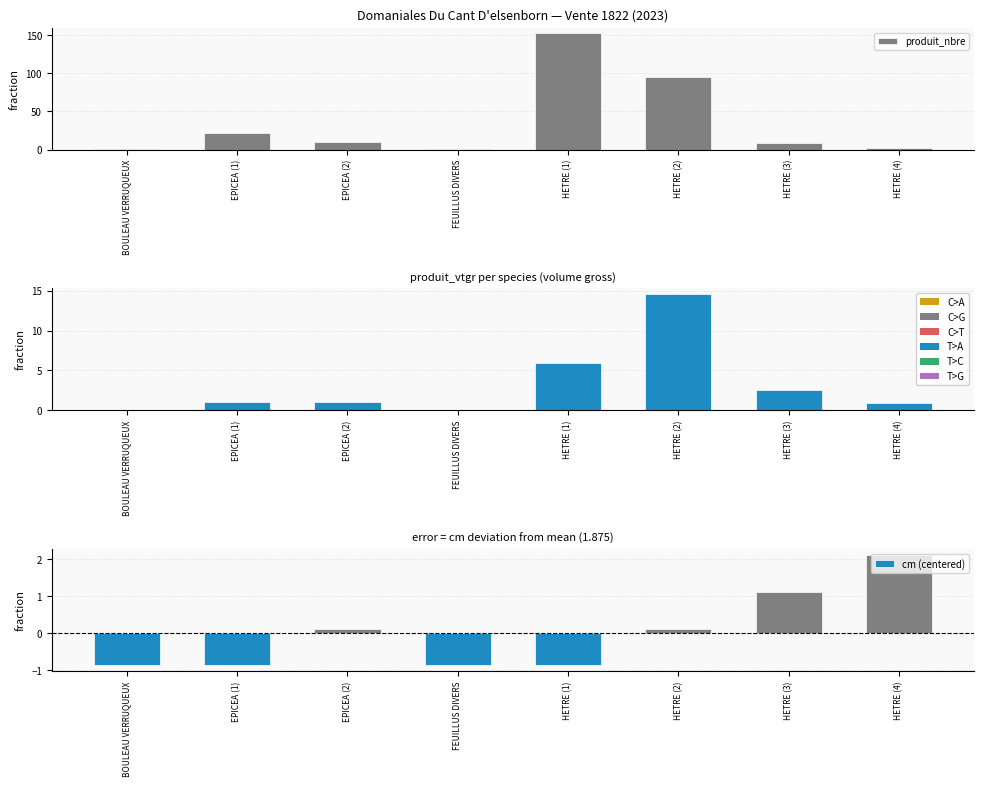

What is the difference between the second highest and second lowest values in the produit_nbre series?

94.0